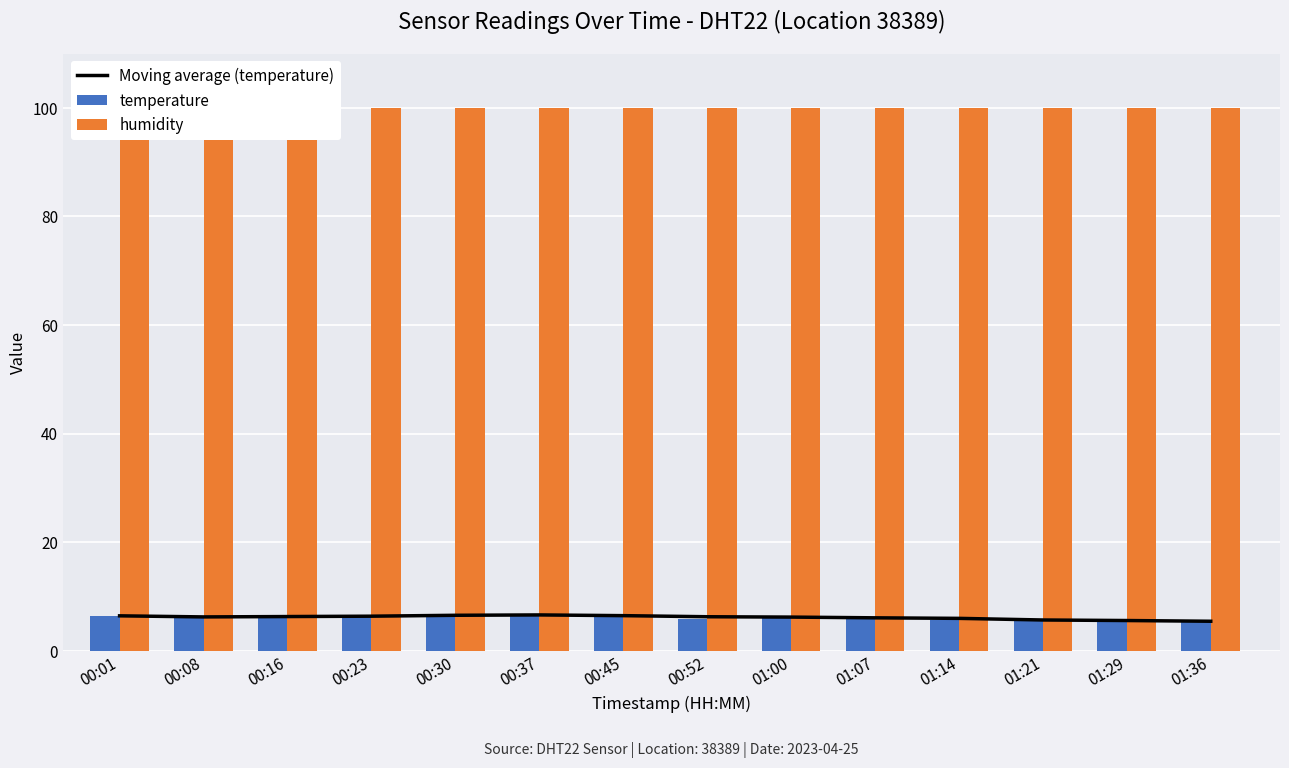

What is the label of the 7th bar from the right?

00:52